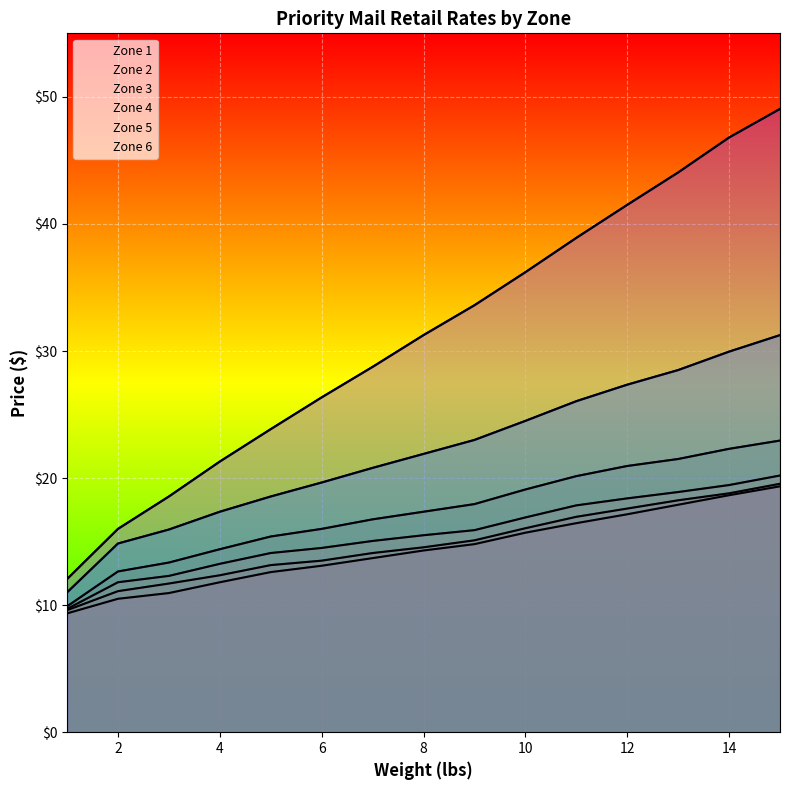

Which label corresponds to the smallest value in the chart?

1